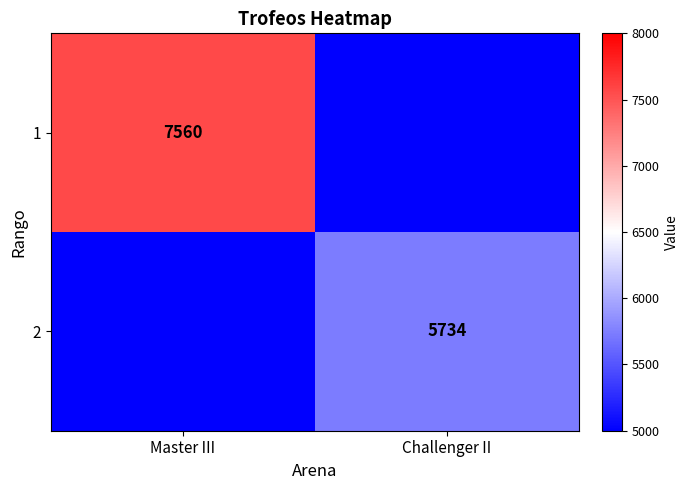

The 1 series shows 10490 at Master III. True or false?

False